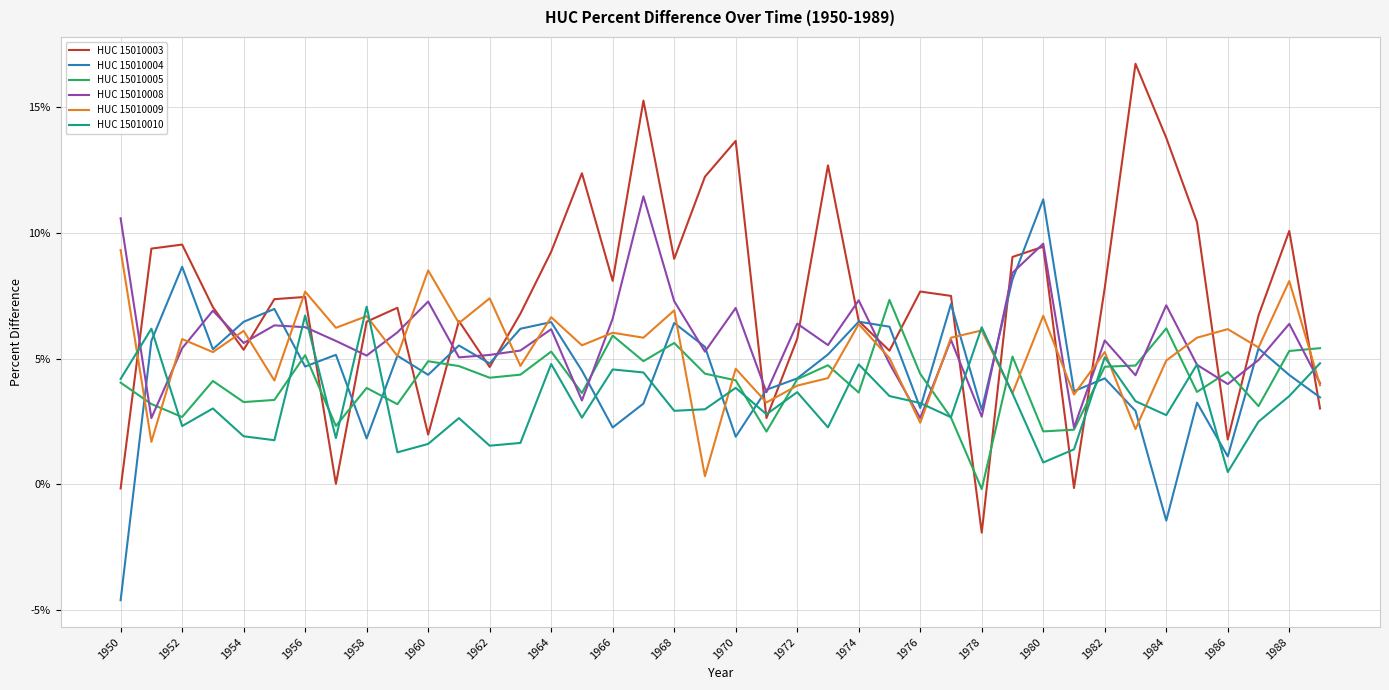

What is the average value of the HUC 15010008 series?

0.1